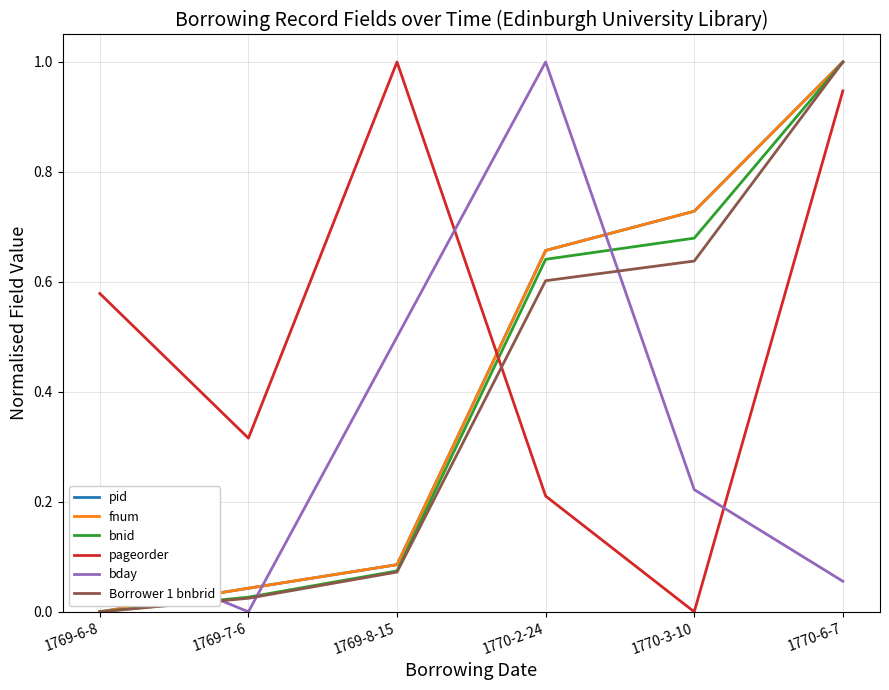

Does the chart display data point markers on the line(s)?

No